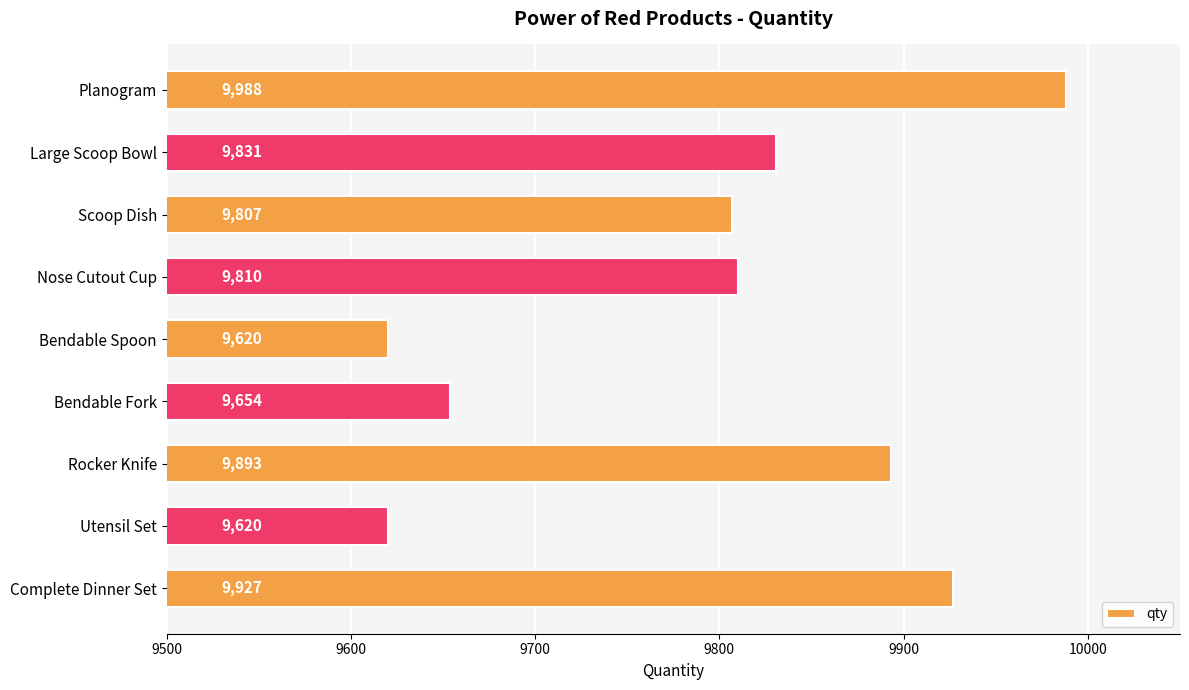

At which label is the value closest to 9804?

Scoop Dish